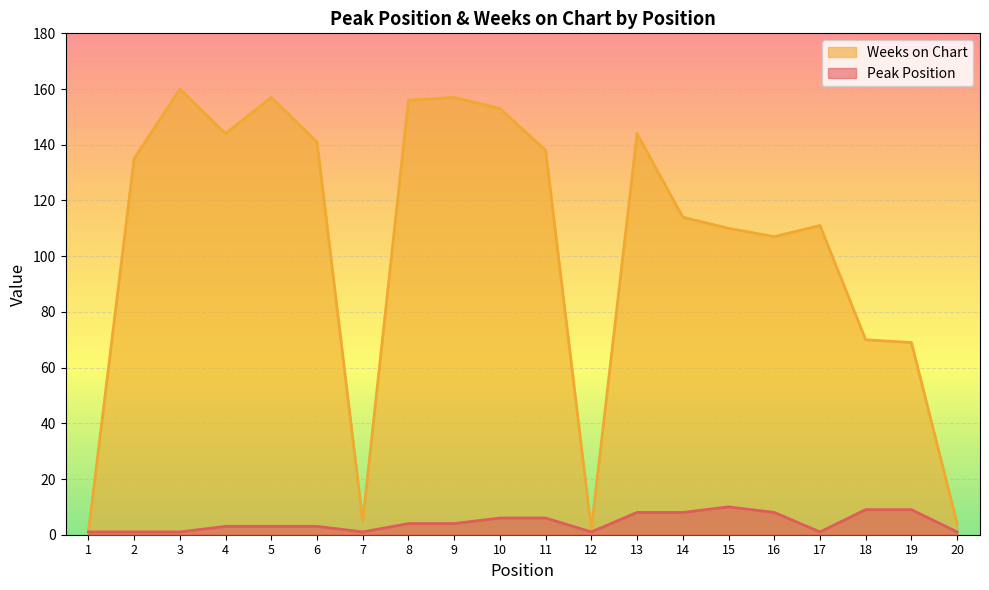

Reading left to right, extract all data points from this chart.

Peak Position: 1=1	2=1	3=1	4=3	5=3	6=3	7=1	8=4	9=4	10=6	11=6	12=1	13=8	14=8	15=10	16=8	17=1	18=9	19=9	20=1
Weeks on Chart: 1=1	2=135	3=160	4=144	5=157	6=141	7=5	8=156	9=157	10=153	11=138	12=2	13=144	14=114	15=110	16=107	17=111	18=70	19=69	20=4